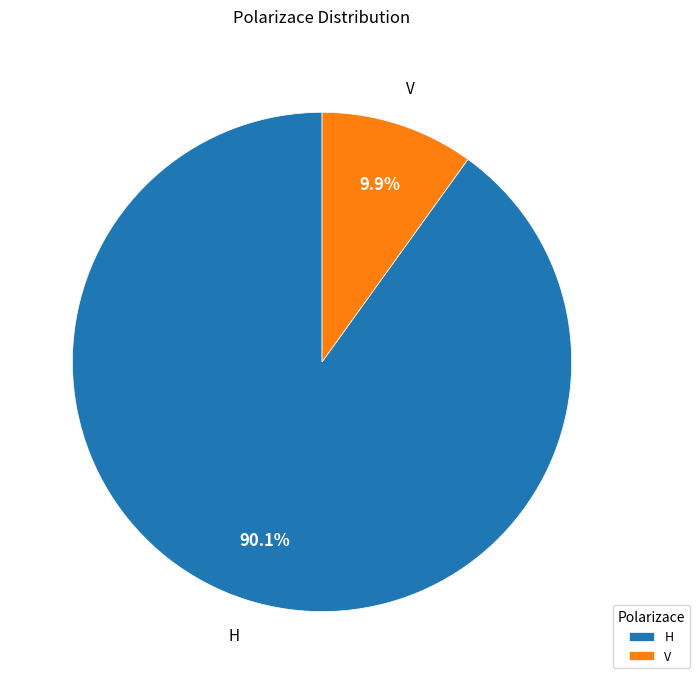

What is the smallest slice in the pie chart?

V